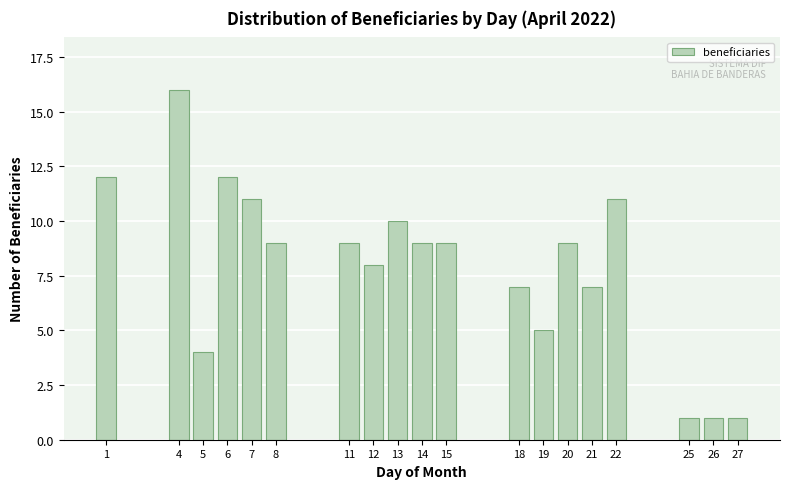

Reading left to right, list all the values displayed in this chart.

1=12	4=16	5=4	6=12	7=11	8=9	11=9	12=8	13=10	14=9	15=9	18=7	19=5	20=9	21=7	22=11	25=1	26=1	27=1